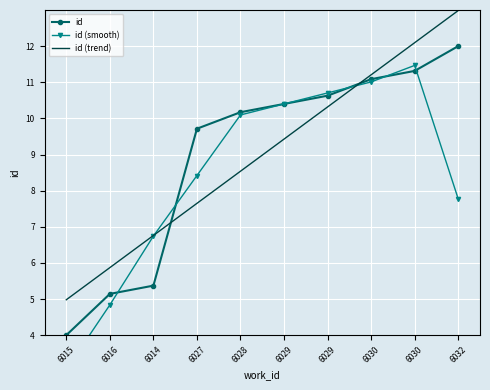

At how many categories does at least one series exceed 4?

10